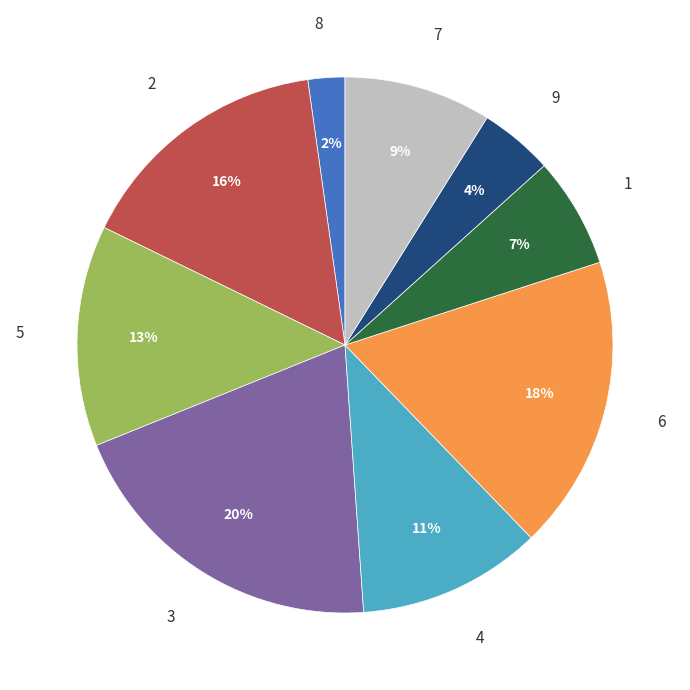

The 3 slice represents 26% of the pie. True or false?

False